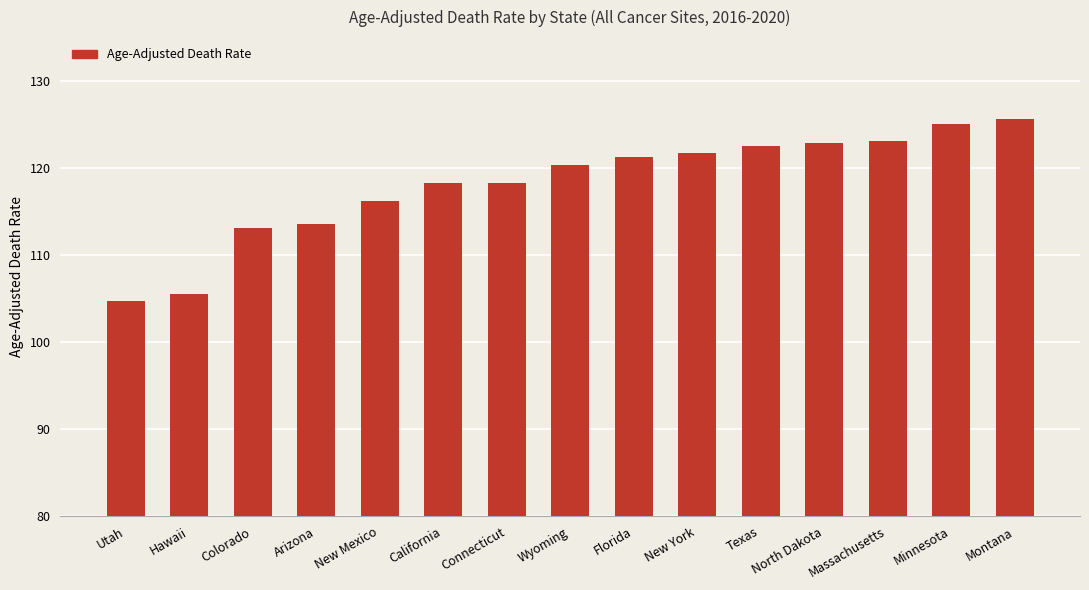

Between Utah and Wyoming, which is larger?

Wyoming